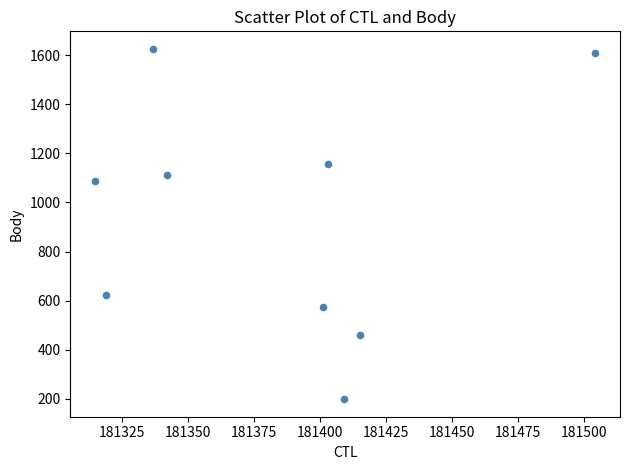

What Y value in the scatter plot is closest to 912?

1088